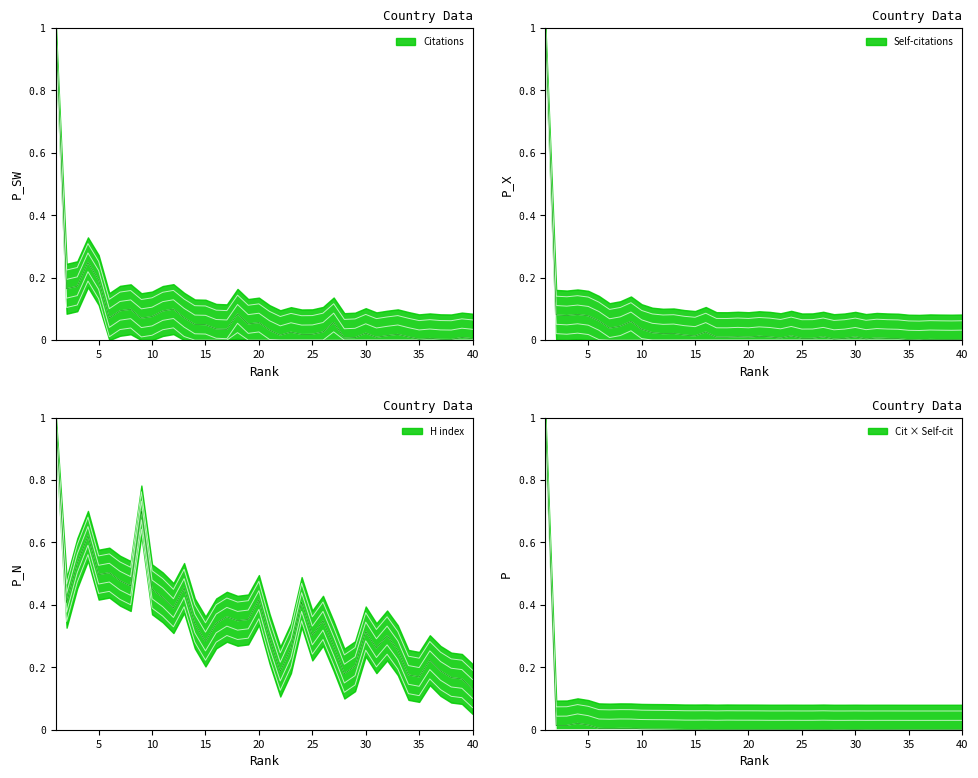

Count the number of categories in the chart.

40